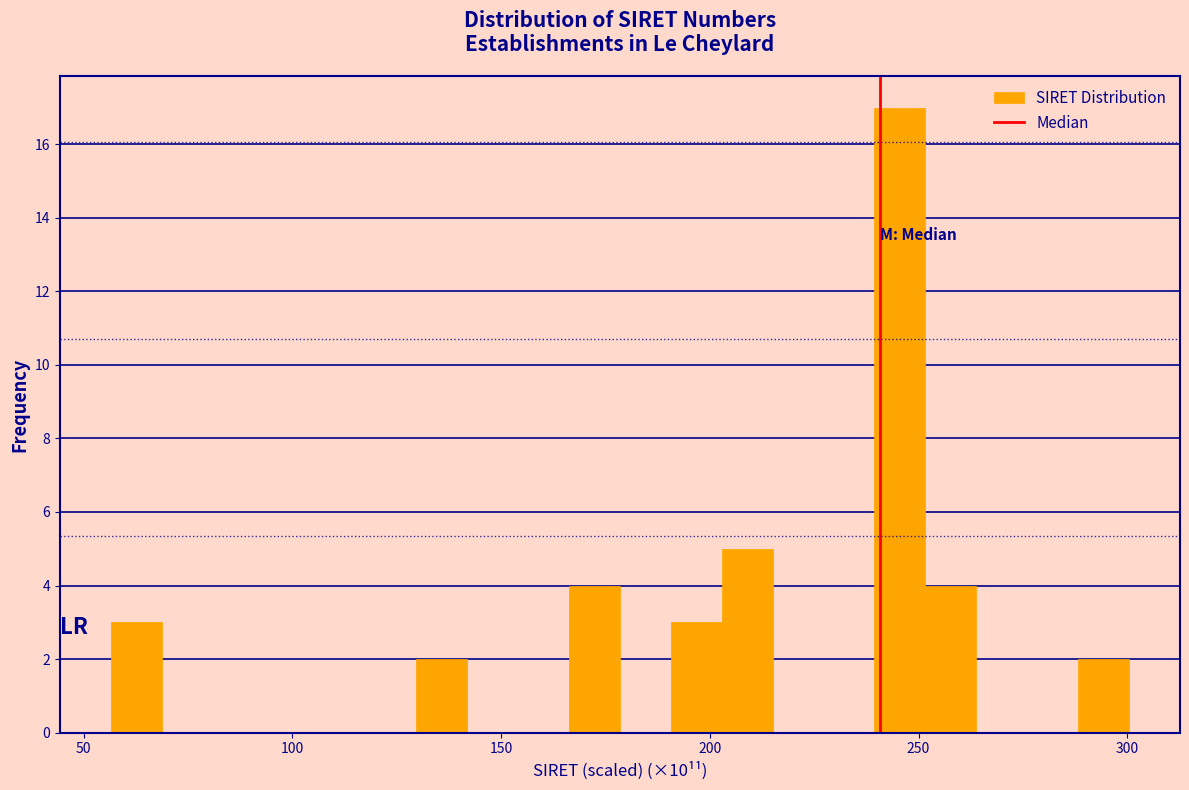

Around what value on the x-axis is the tallest bar? Give the approximate position of its centre, as read against the axis.

245